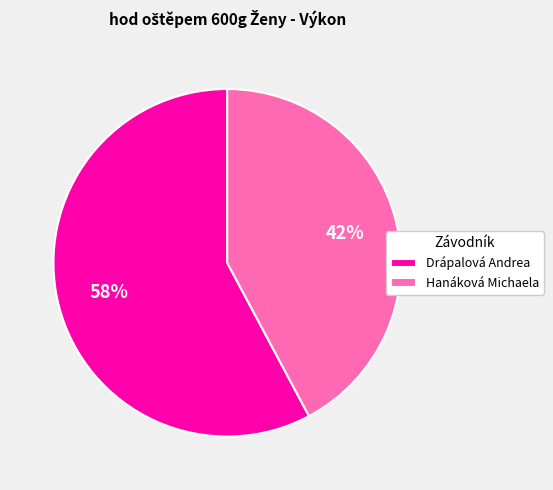

What is the ratio of the value at Hanáková Michaela to the value at Drápalová Andrea?

0.7